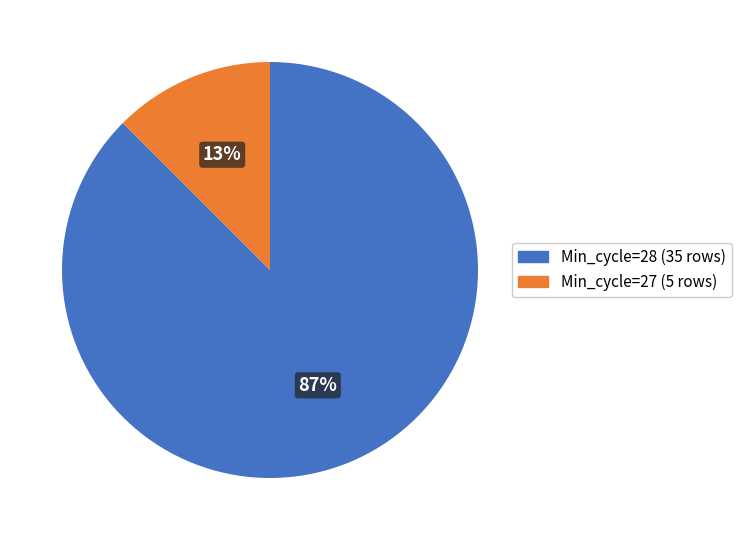

To the nearest percent, what is the average slice percentage?

50%